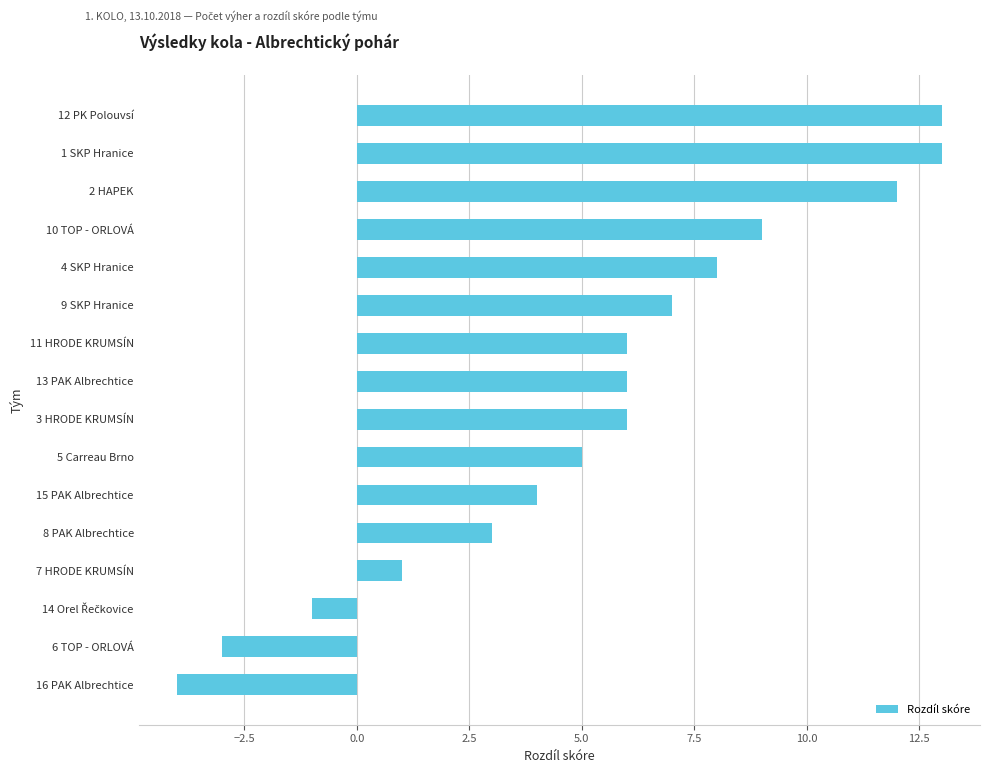

What is the maximum value shown in the chart?

13